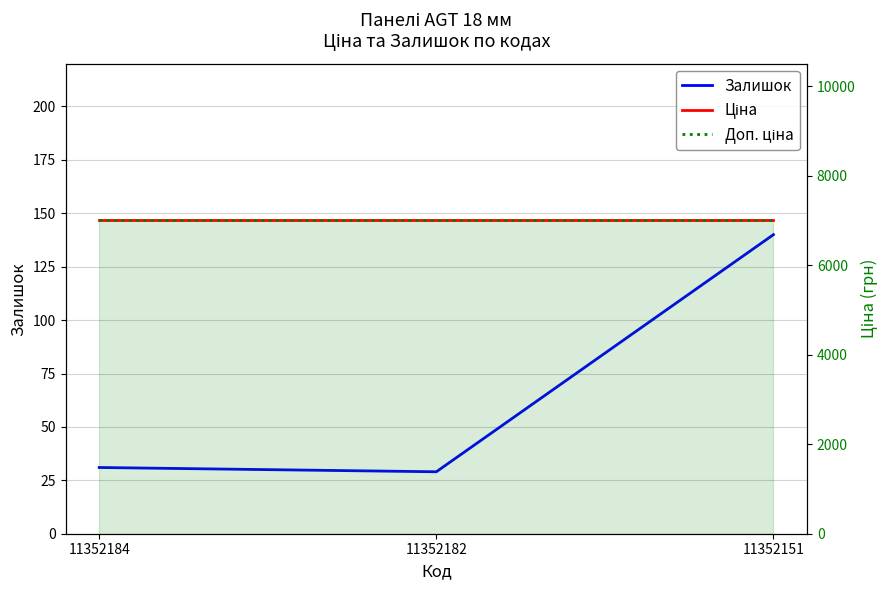

Reading left to right, list all the values displayed in this chart.

Залишок: 11352184=31.0	11352182=29.0	11352151=140.0
Ціна: 11352184=7002.7	11352182=7002.7	11352151=7002.7
Доп. ціна: 11352184=7002.7	11352182=7002.7	11352151=7002.7